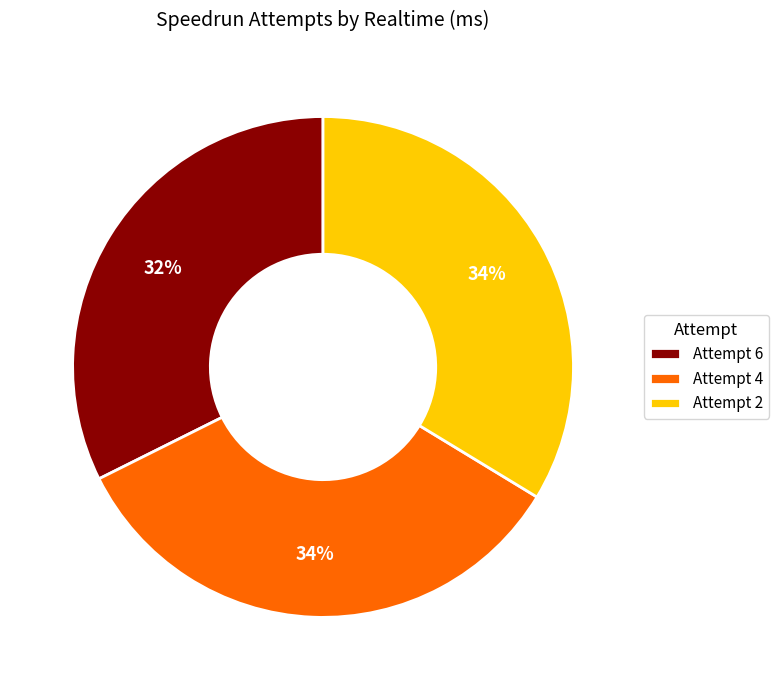

Is it true that Attempt 6 is 32% of the pie?

True